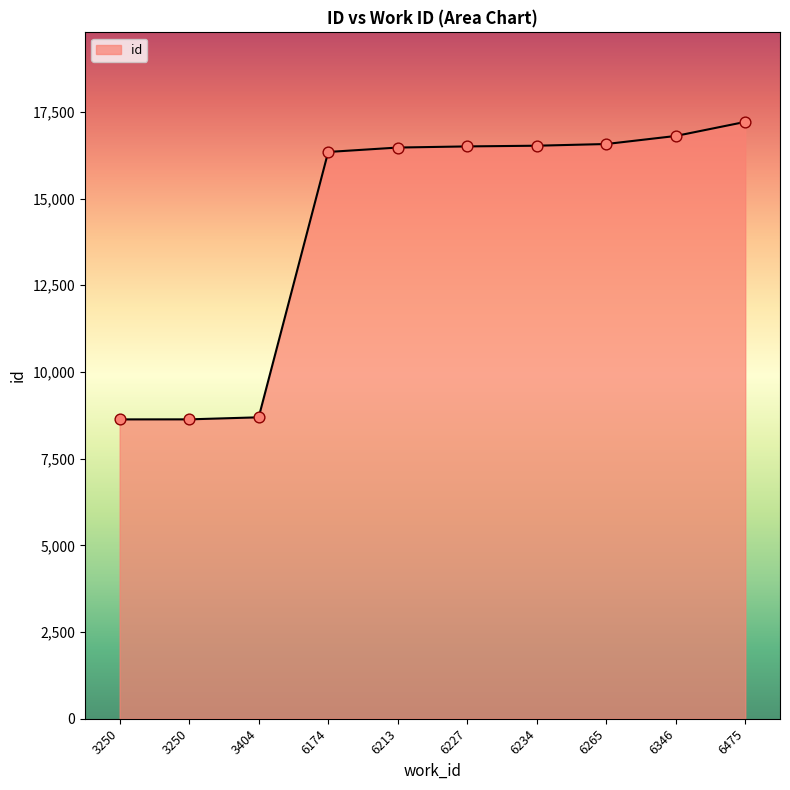

What is the ratio of the value at 6174 to the value at 6213?

1.0